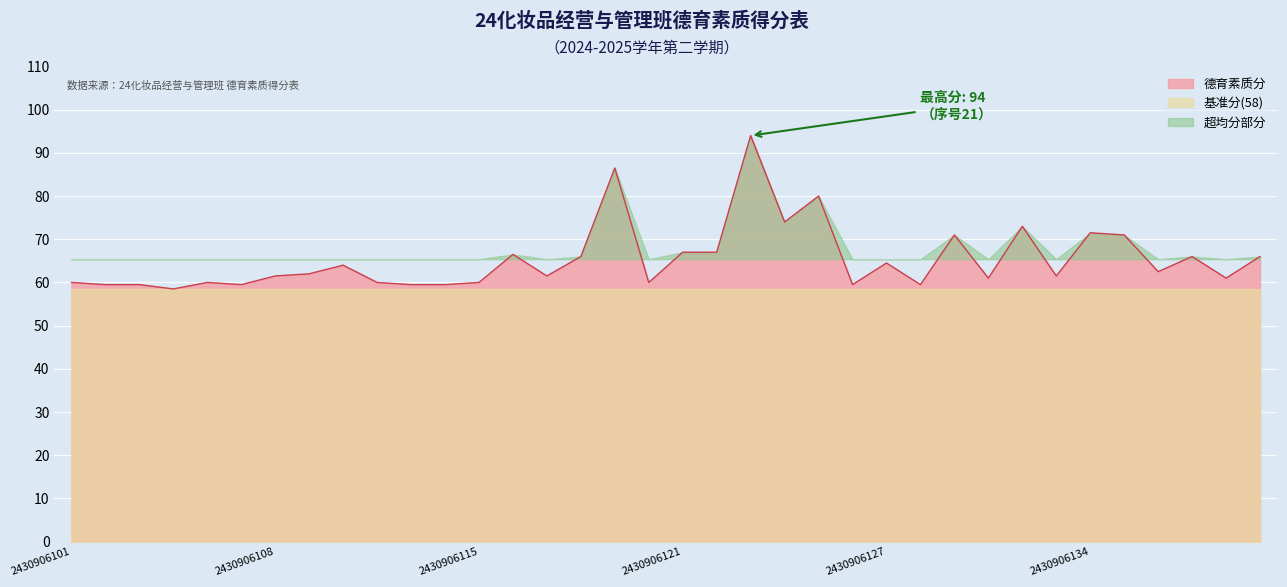

True or false: the data has more than 1 interior local peaks.

True